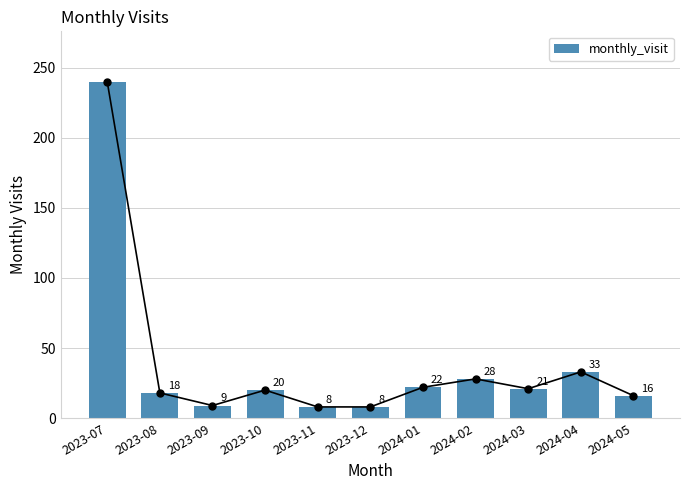

Which category has the lowest value across all series?

2023-11